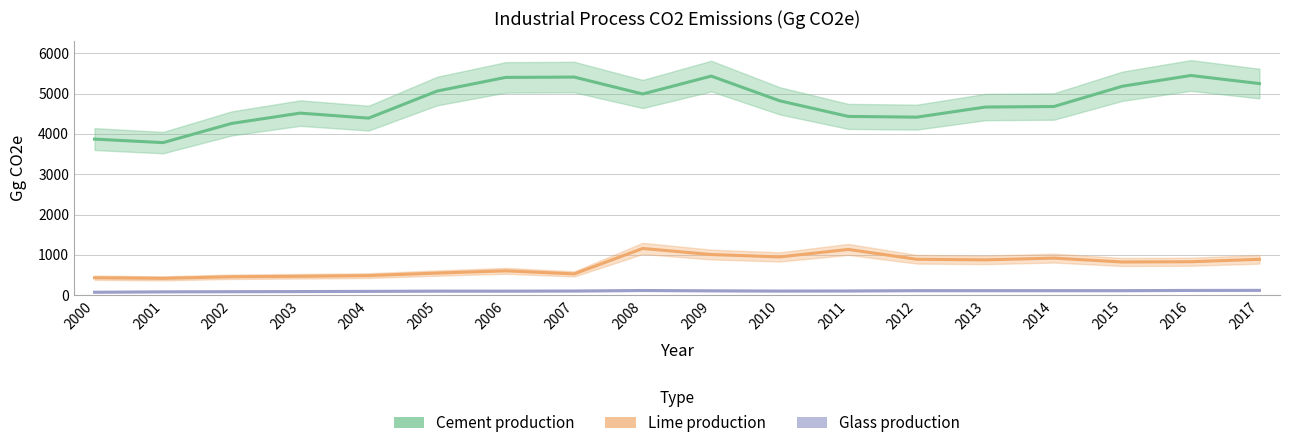

True or false: Glass production has a value of 103.9 at 2010.

True